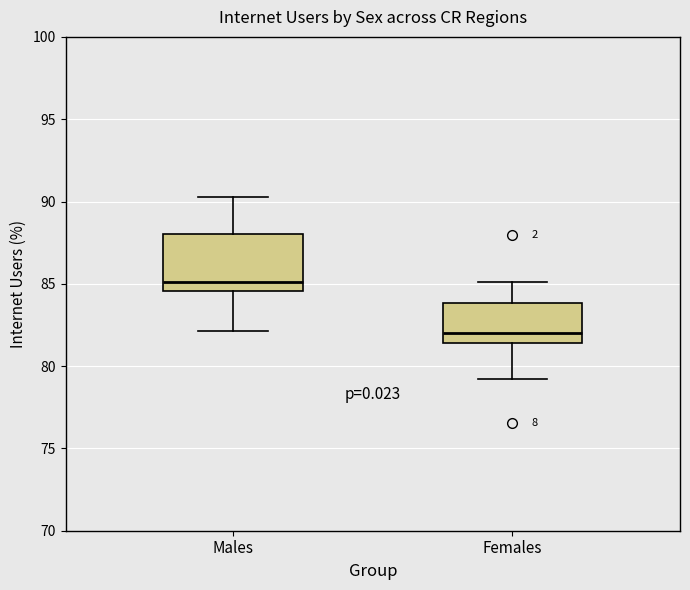

Where is the lower edge of the box for Females on the y-axis? The values are not printed on the chart, so give them approximately, as read against the axis.

81.5